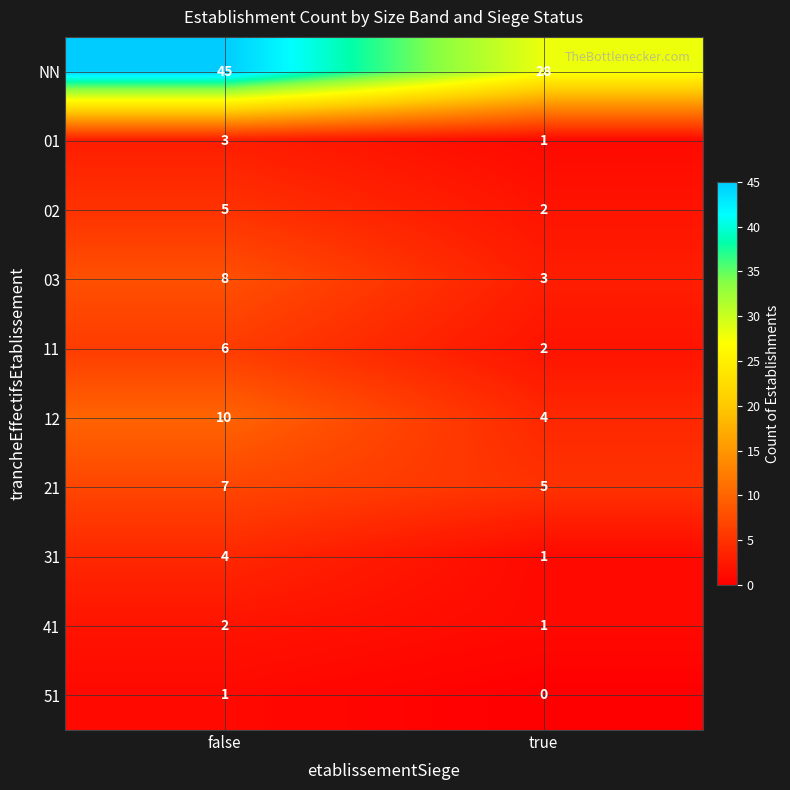

At false, list the series in order from smallest to largest.

51, 41, 01, 31, 02, 11, 21, 03, 12, NN